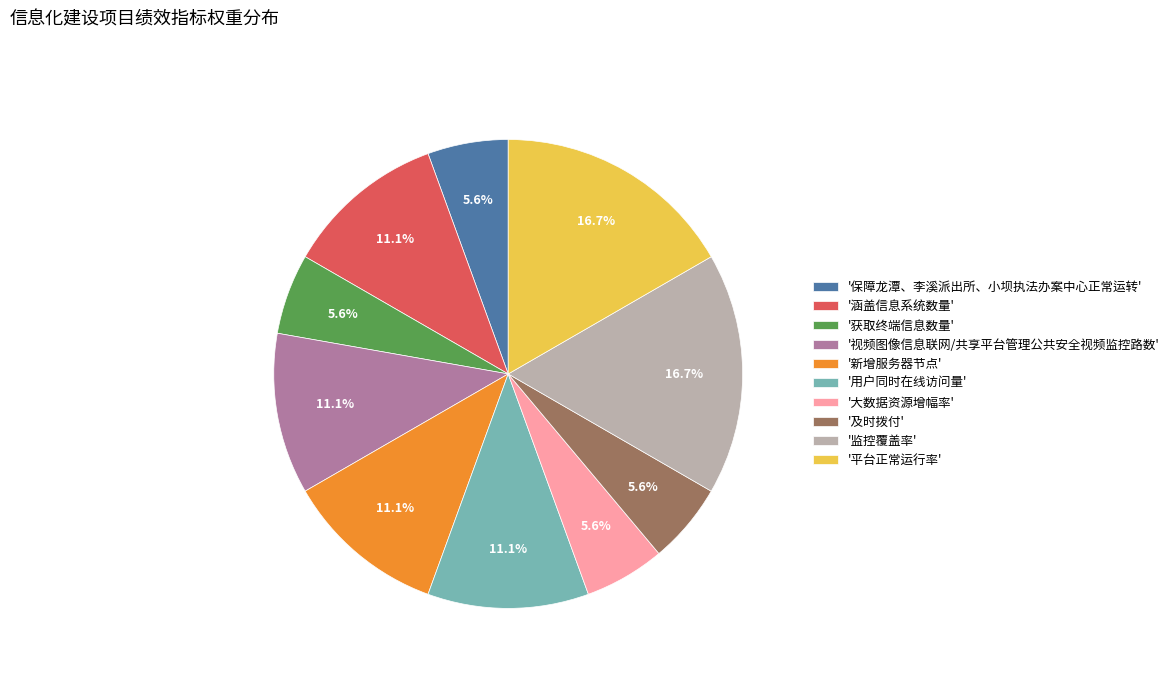

Is the sum of '获取终端信息数量' and '大数据资源增幅率' greater than half?

No